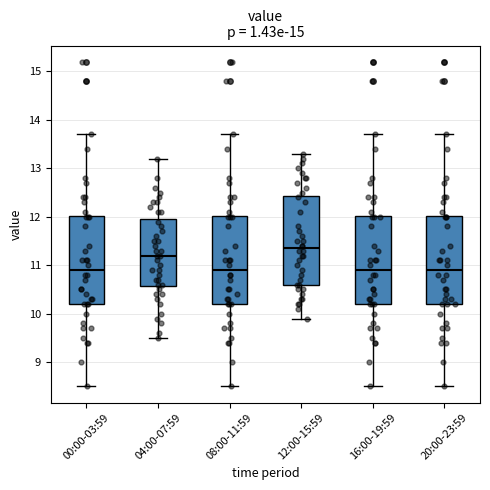

Where is the lower edge of the box for 16:00-19:59 on the y-axis? The values are not printed on the chart, so give them approximately, as read against the axis.

10.2